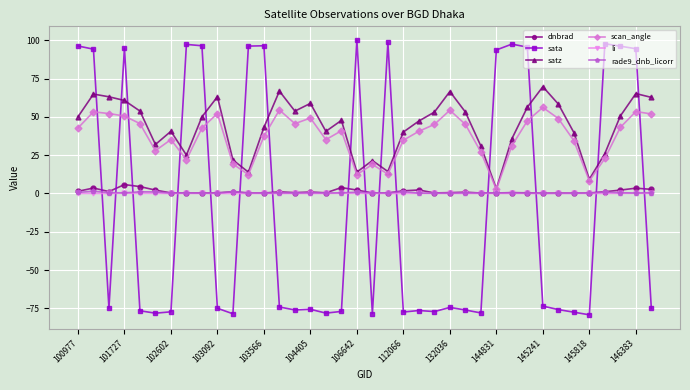

Is this an area chart (filled region under the line)?

No